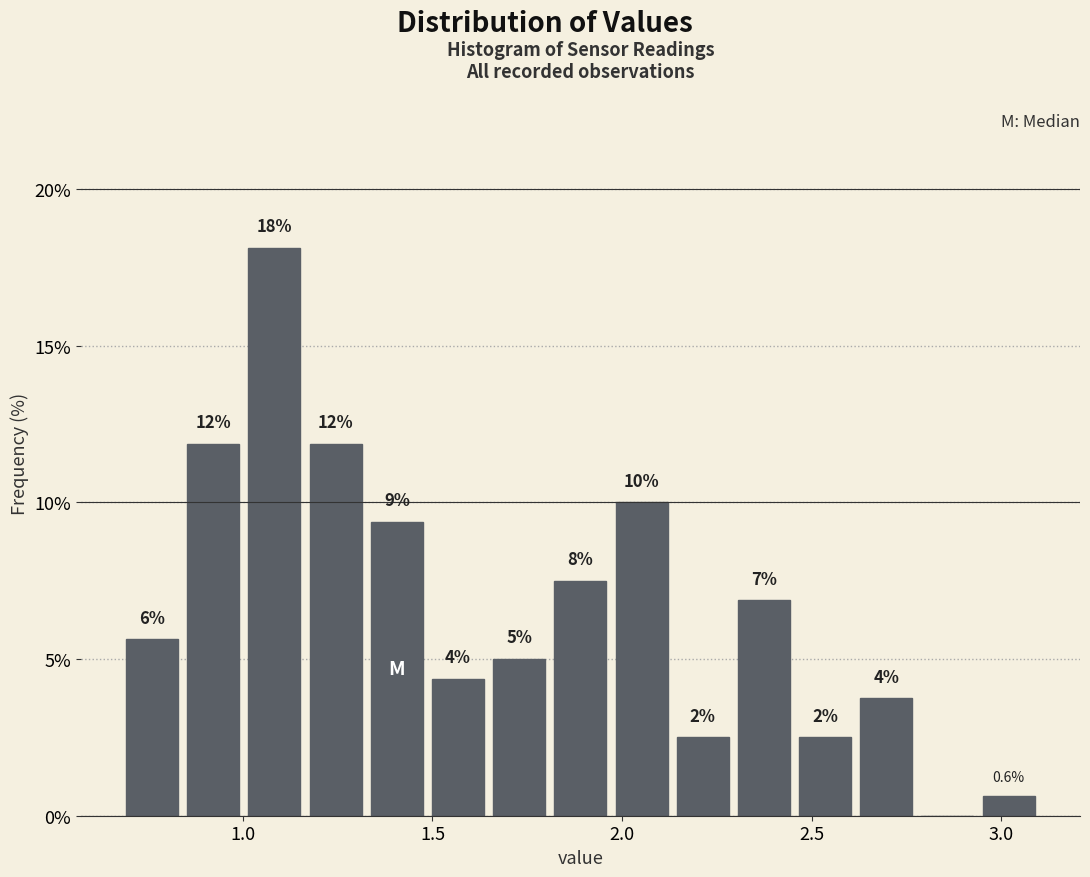

Read against the x-axis, roughly where is the centre of the tallest bar?

1.10